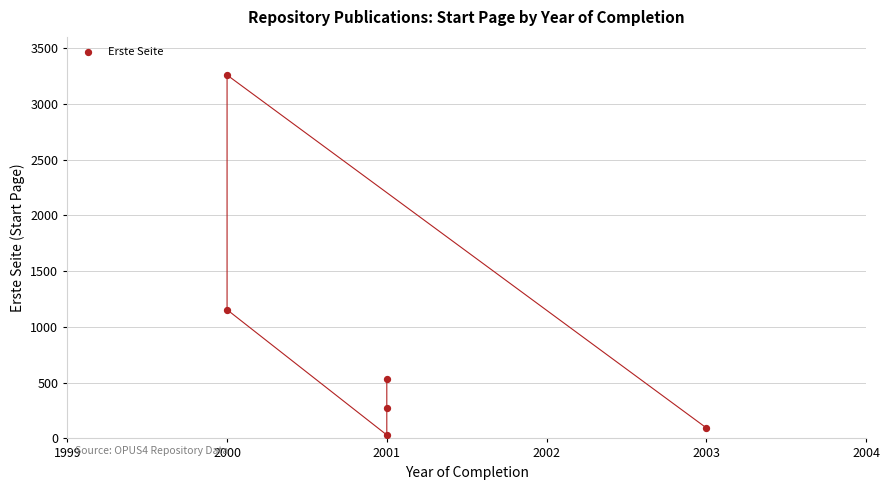

What Y value in the scatter plot is closest to 1644?

1154